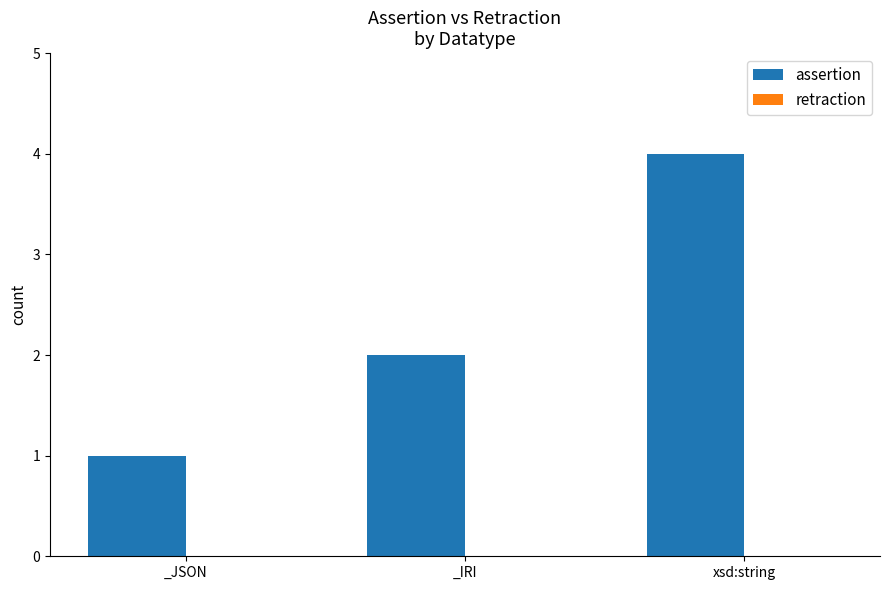

What is the difference between the maximum and minimum values?

3